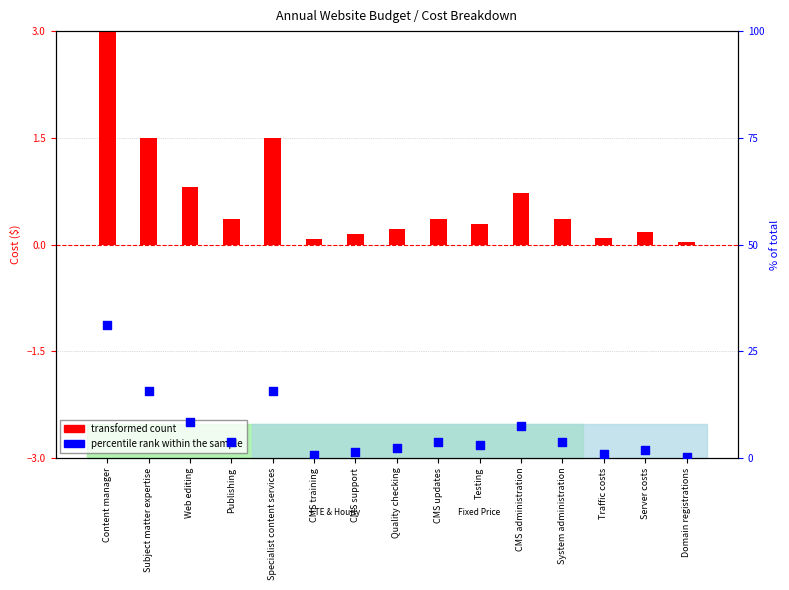

At how many categories does at least one series exceed 19?

1